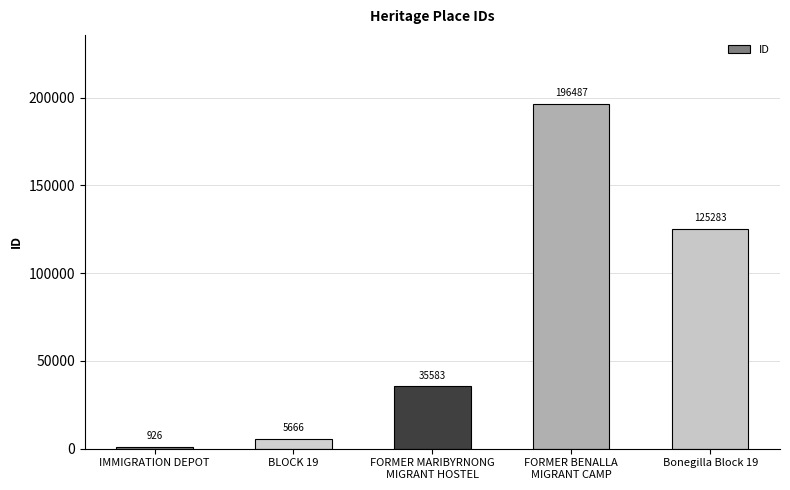

Between BLOCK 19 and IMMIGRATION DEPOT, which is larger?

BLOCK 19